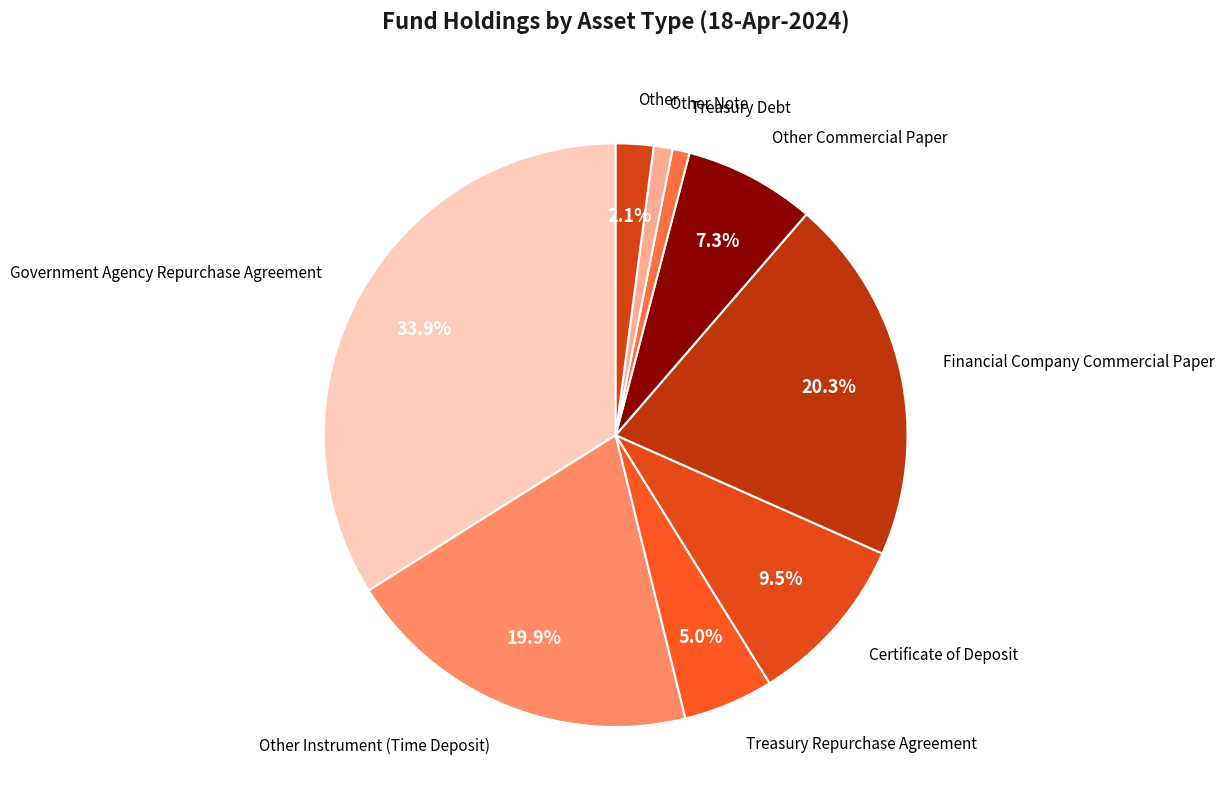

Combined, what portion of the pie is Other Commercial Paper and Other Instrument (Time Deposit)?

27.2%